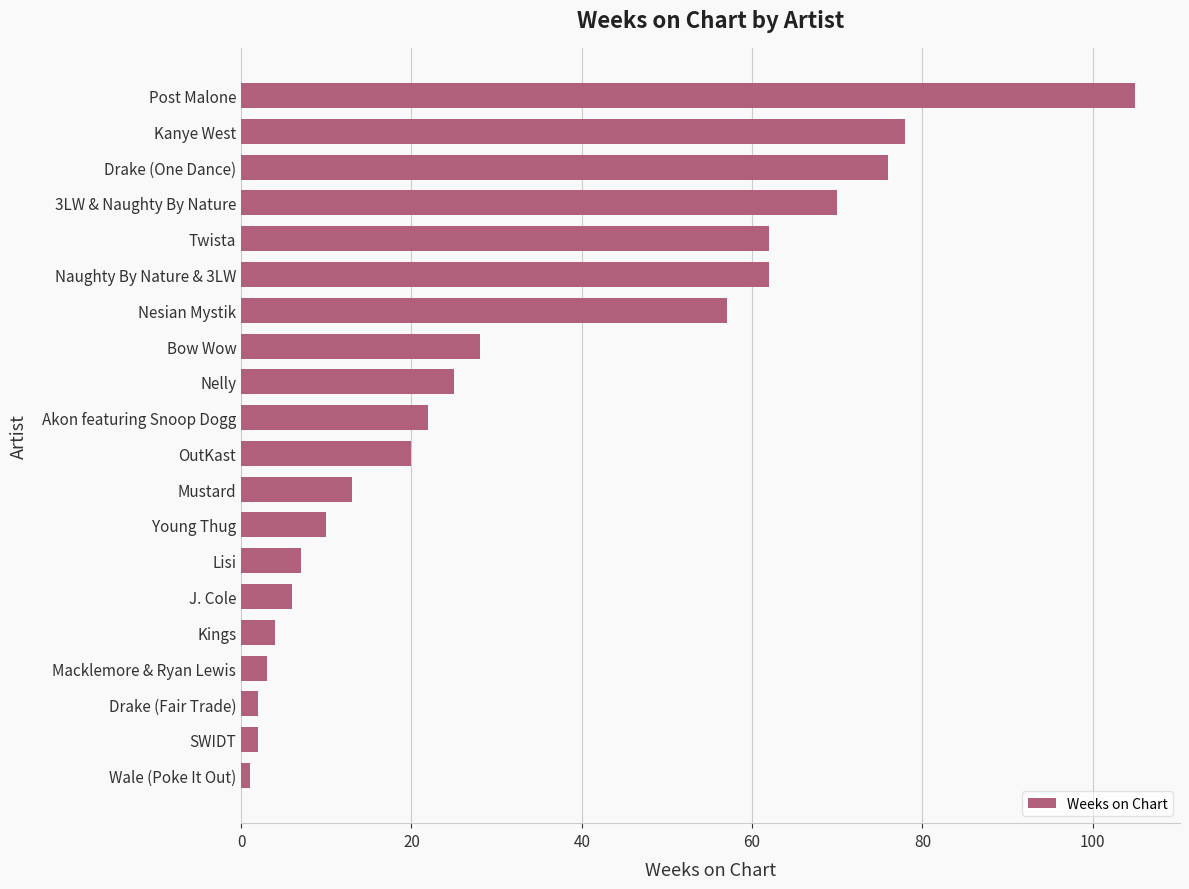

Reading bottom to top, transcribe all the data shown in this chart.

Wale (Poke It Out)=1	SWIDT=2	Drake (Fair Trade)=2	Macklemore & Ryan Lewis=3	Kings=4	J. Cole=6	Lisi=7	Young Thug=10	Mustard=13	OutKast=20	Akon featuring Snoop Dogg=22	Nelly=25	Bow Wow=28	Nesian Mystik=57	Naughty By Nature & 3LW=62	Twista=62	3LW & Naughty By Nature=70	Drake (One Dance)=76	Kanye West=78	Post Malone=105